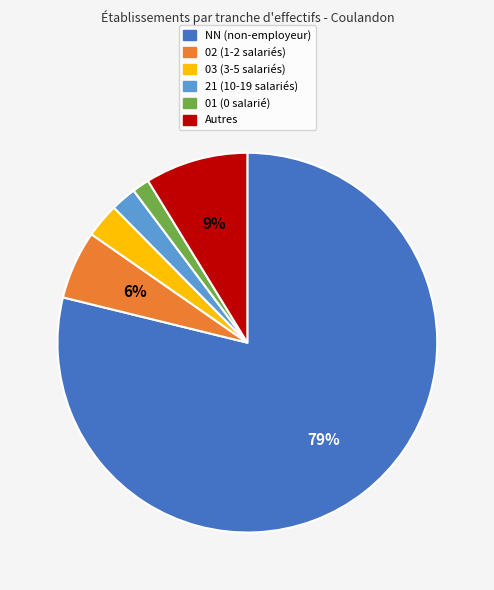

Is there a majority slice in this chart?

Yes